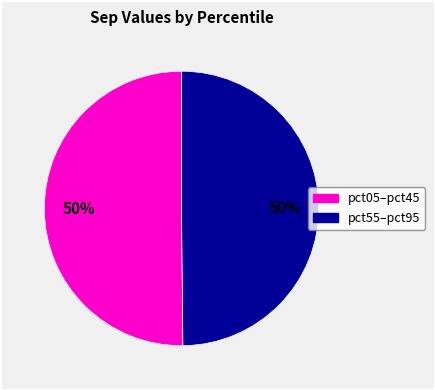

To the nearest percent, what is the average slice percentage?

50%